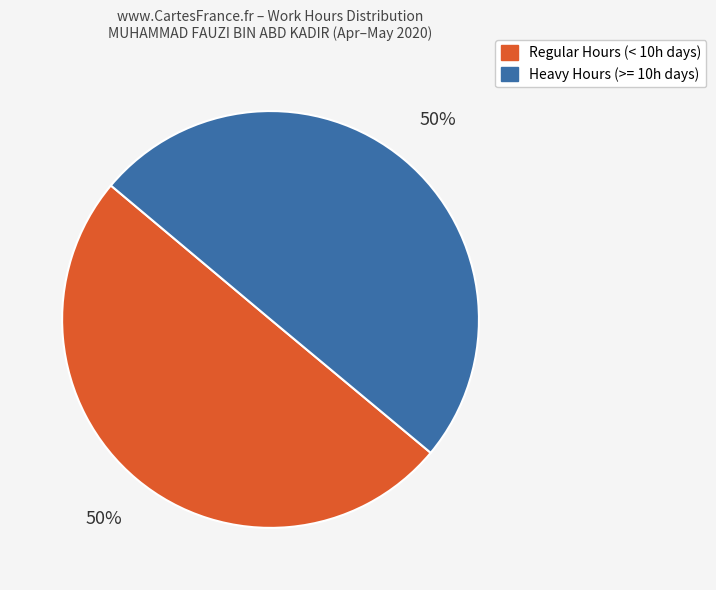

To the nearest percent, what is the average slice percentage?

50%